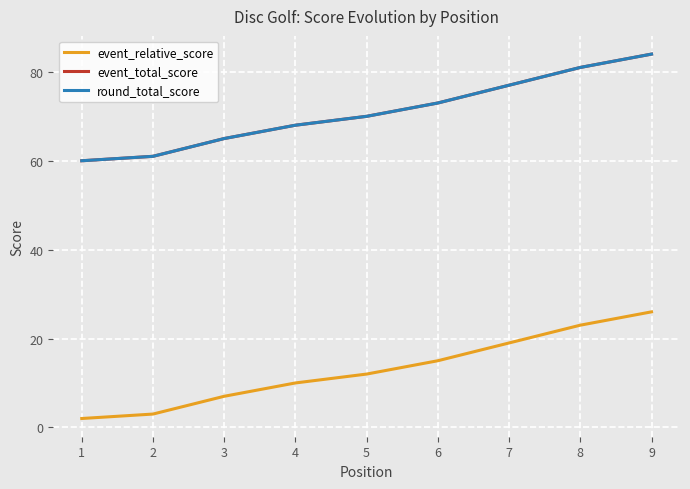

At 4, list the series in order from largest to smallest.

event_total_score, round_total_score, event_relative_score